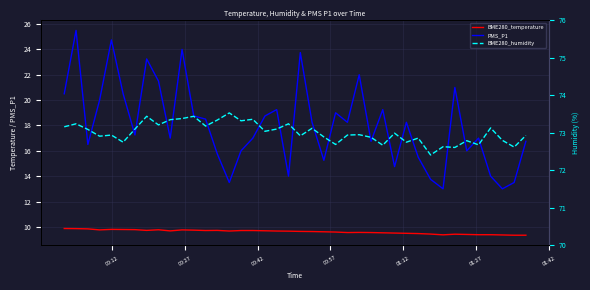

True or false: BME280_temperature and PMS_P1 intersect in this chart.

False